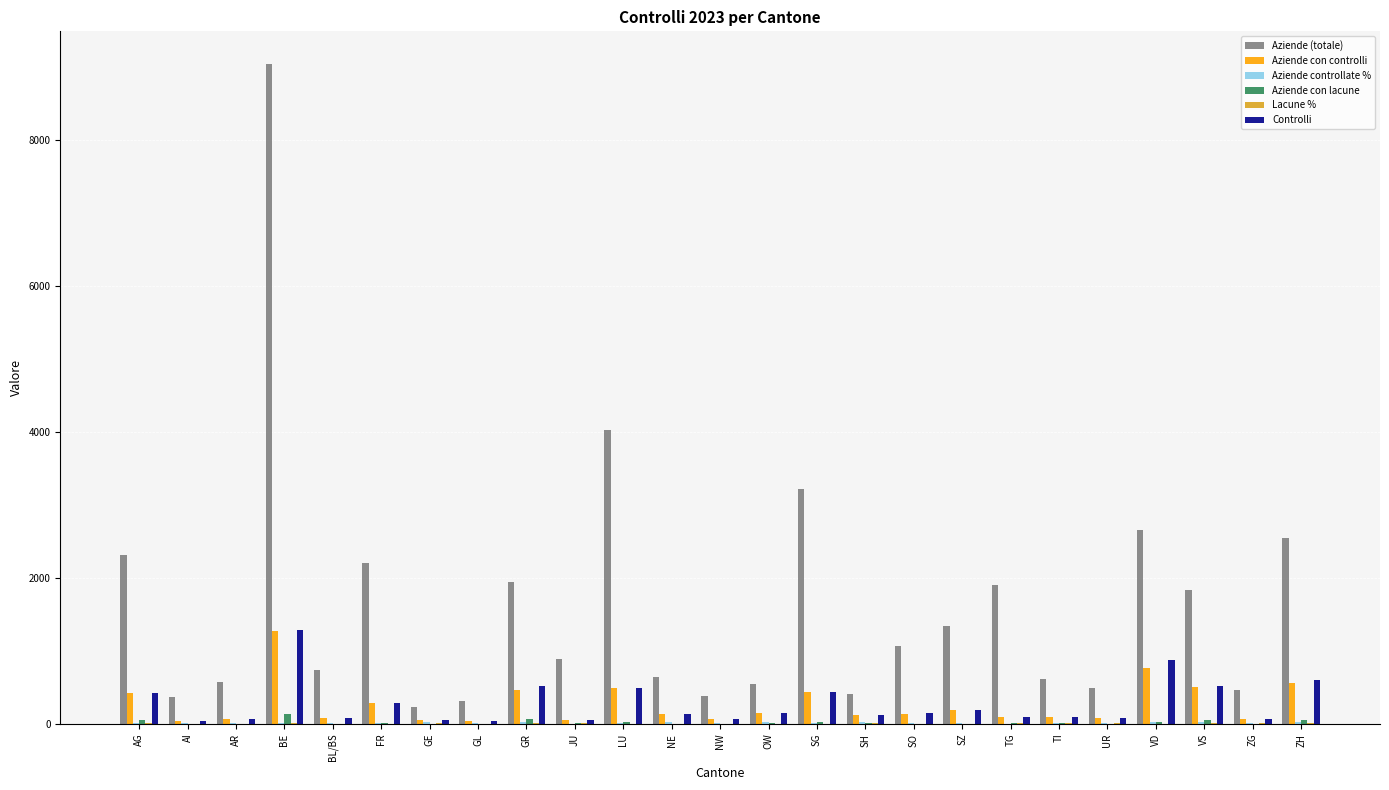

What is the maximum value shown in the chart?

9042.0